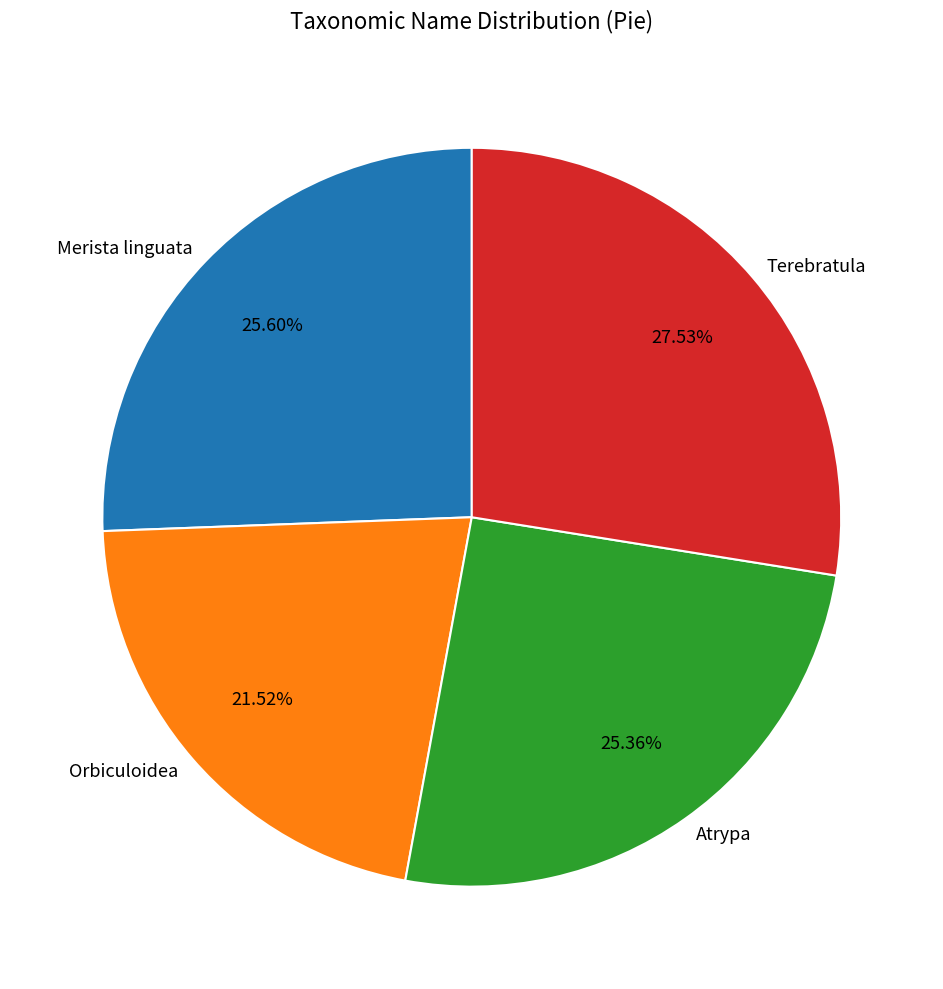

How many segments does this pie chart have?

4